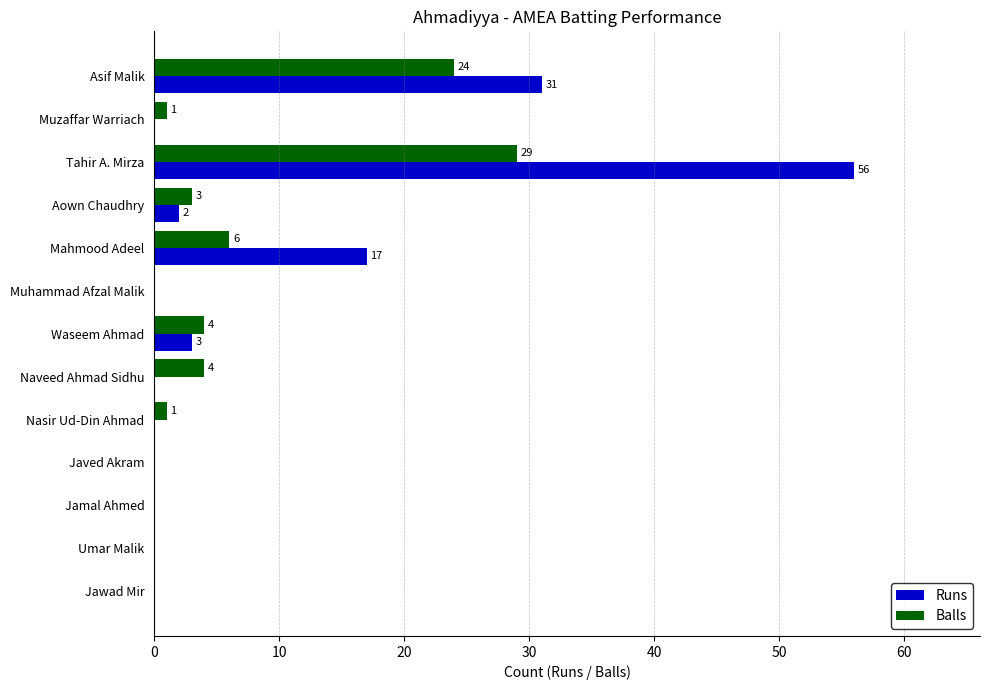

How many values in Runs are above zero?

5